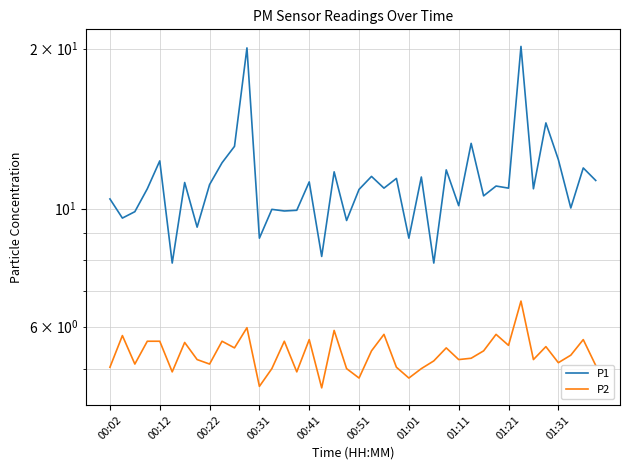

Is it true that P1 equals 15.0 at 37?

False